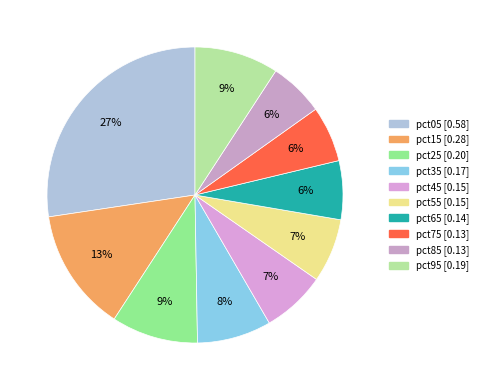

Which has a higher value, pct25 or pct45?

pct25